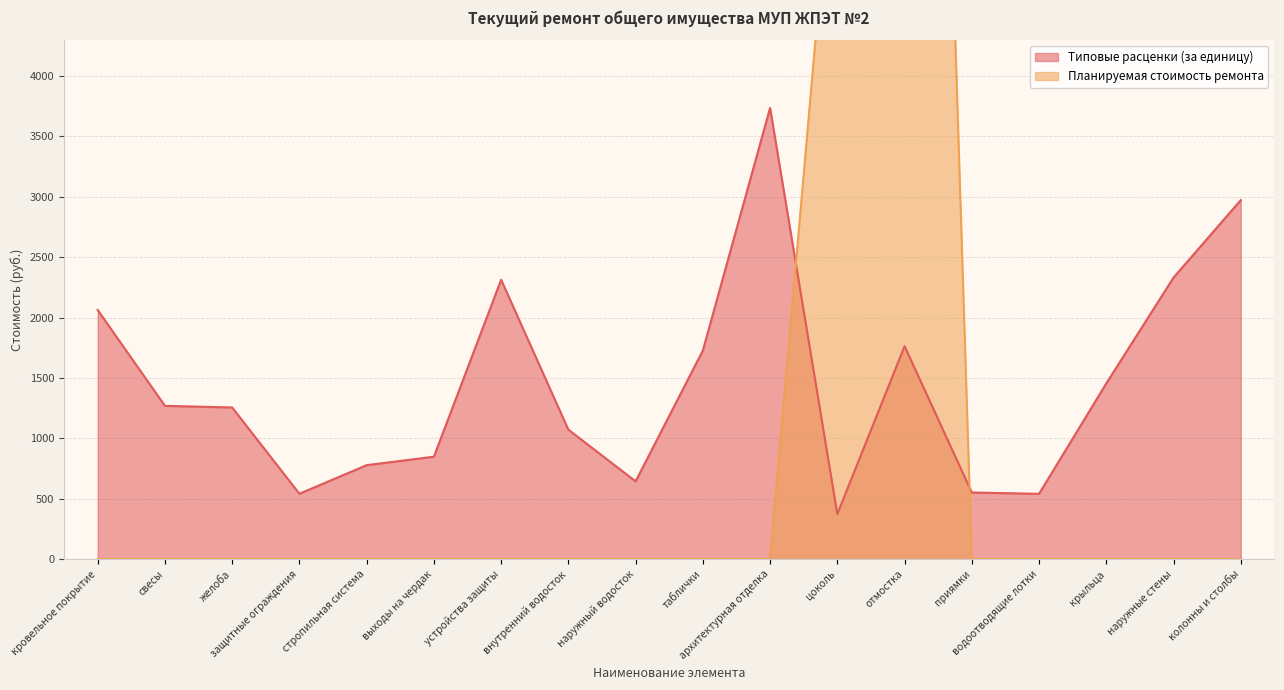

What is the sum of all Планируемая стоимость ремонта values?

23993.8